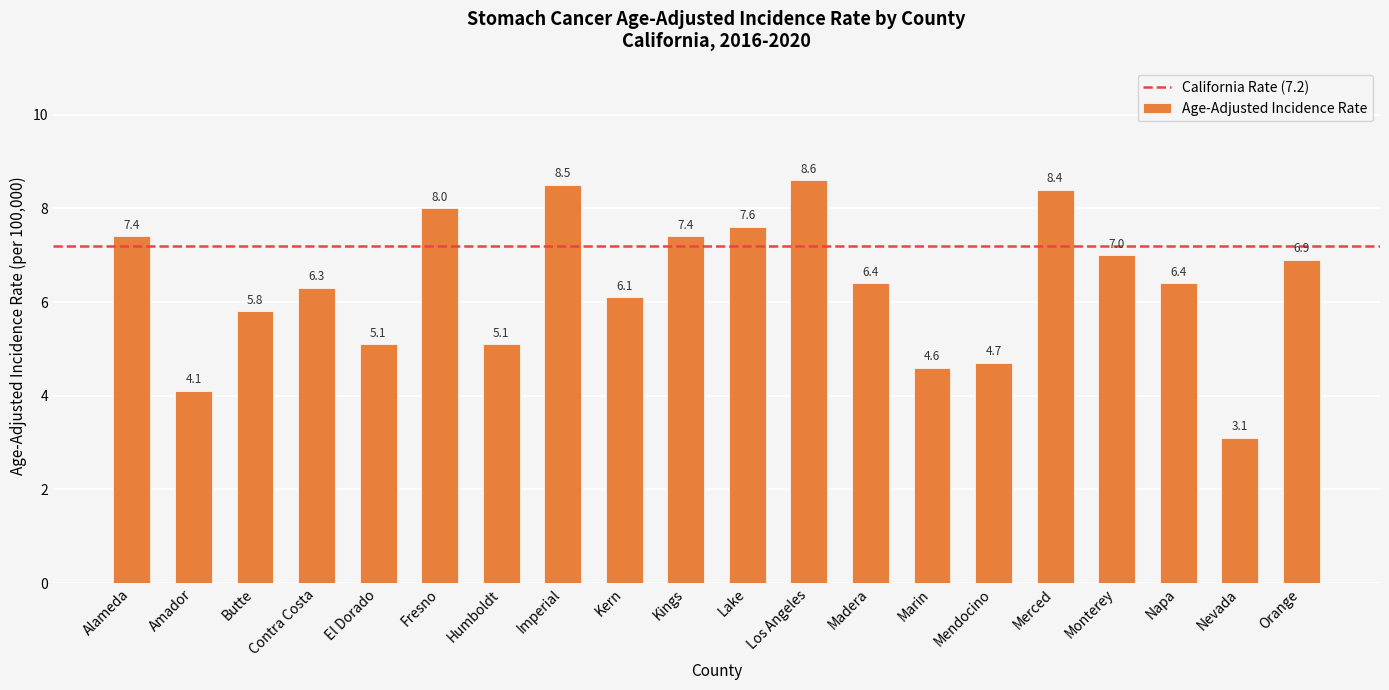

Which has a higher value, Orange or Los Angeles?

Los Angeles